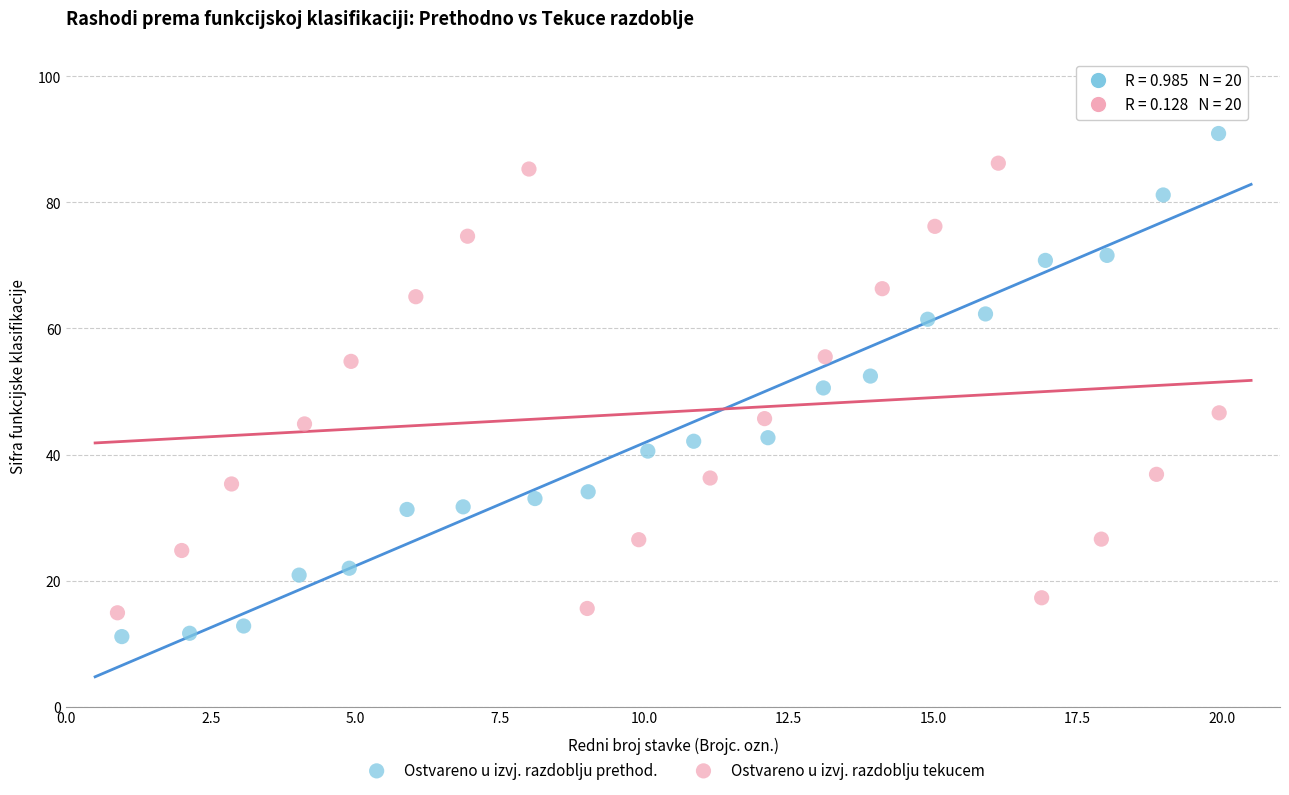

Which series contains the highest Y value?

Ostvareno u izvj. razdoblju prethod.